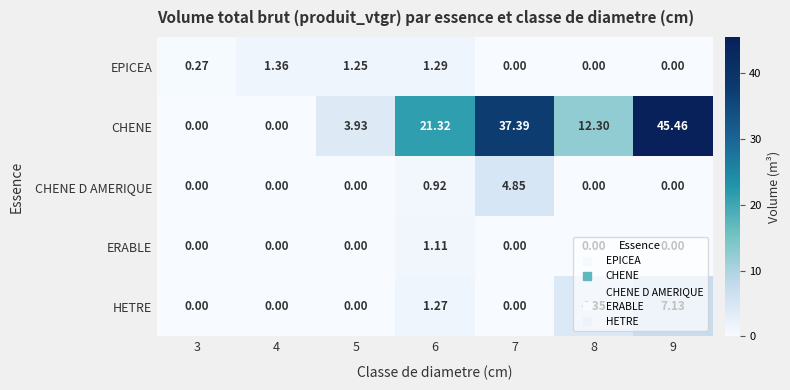

Which series has the largest total across all categories?

CHENE